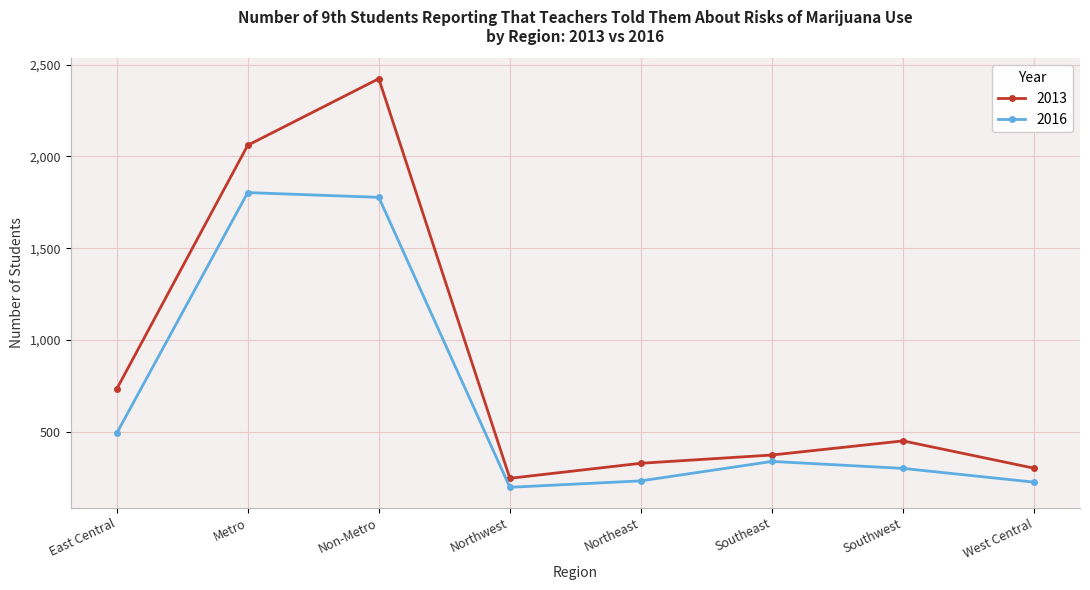

Rank the series at Southwest from highest to lowest value.

2013, 2016